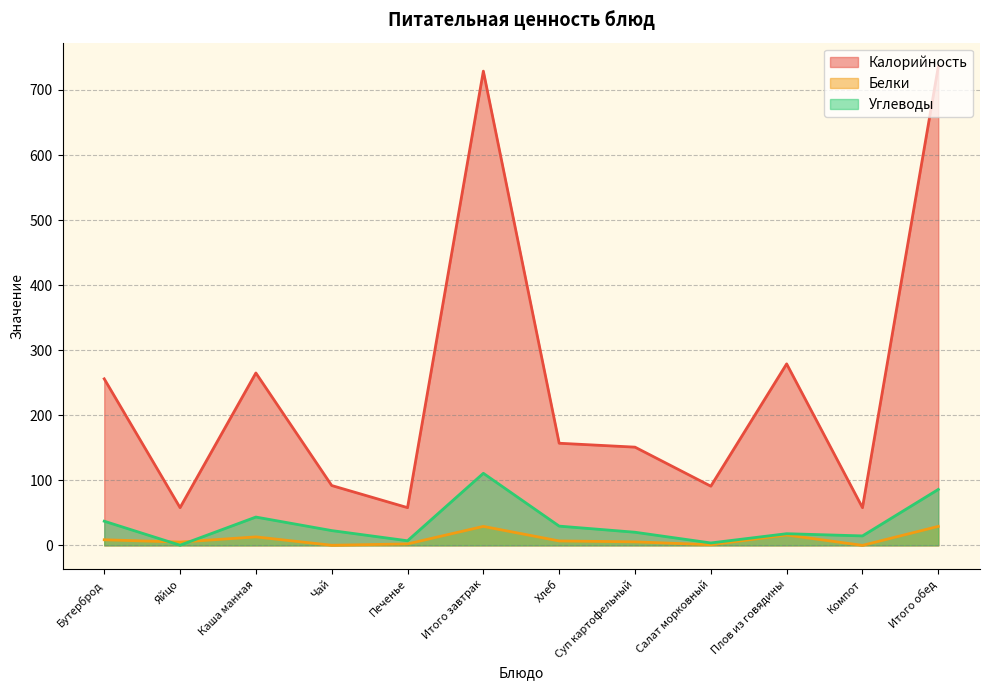

How many interior local peaks does the Углеводы series have?

3